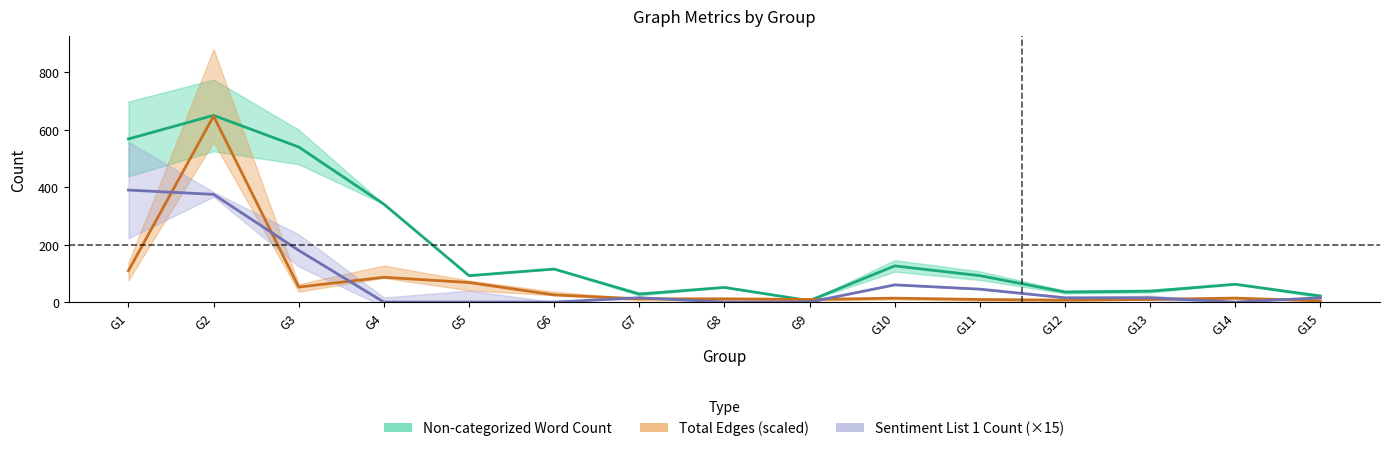

At which category does the chart reach its peak across all series?

G2